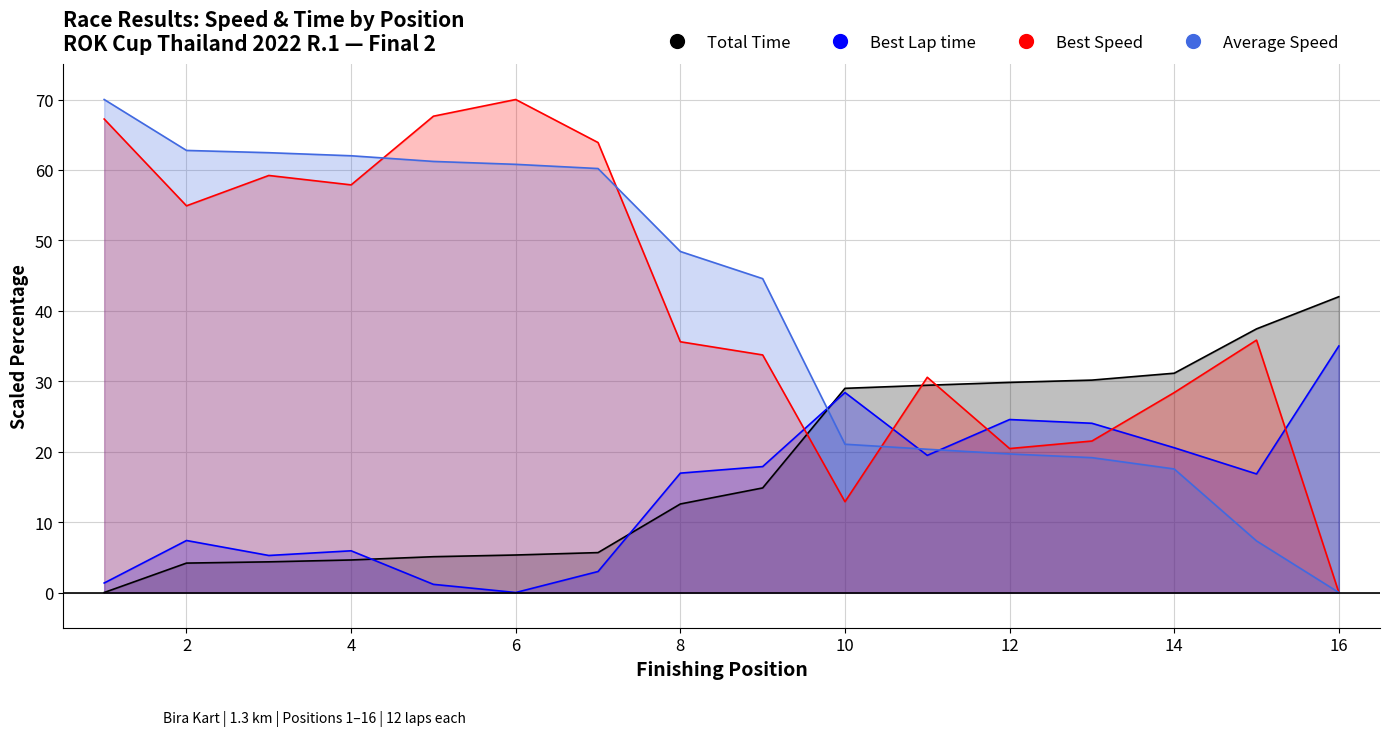

At which category does Best Lap time reach its first local peak?

2